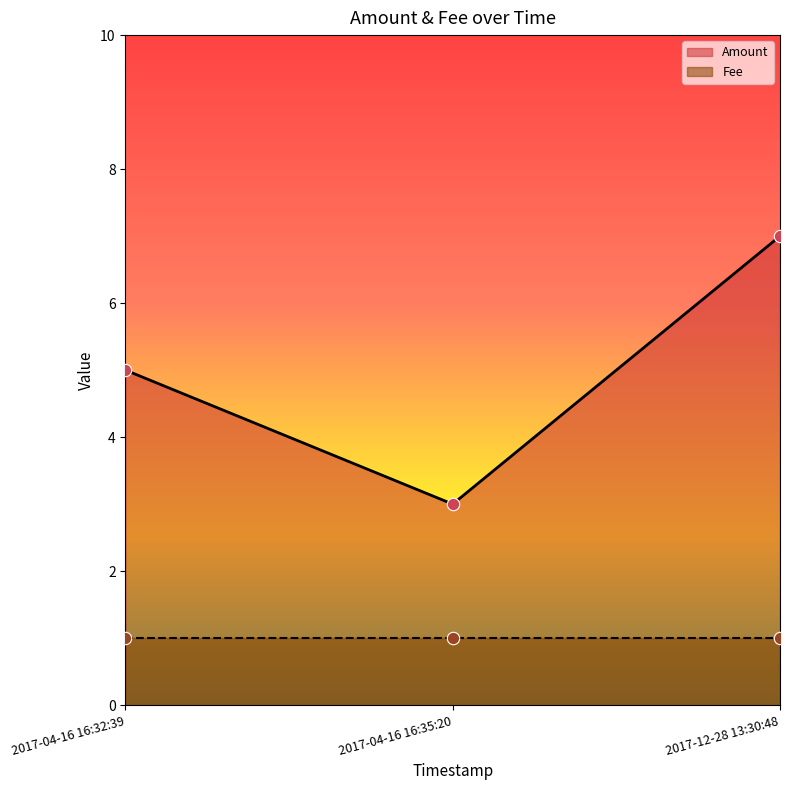

At how many categories does at least one series exceed 2?

3